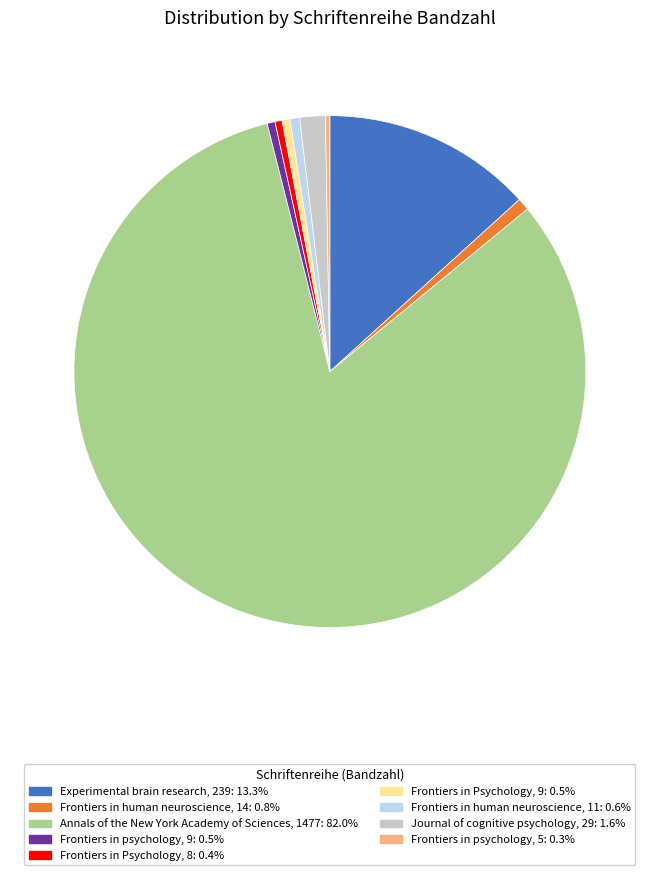

Is the sum of Frontiers in human neuroscience, 14 and Frontiers in Psychology, 8 greater than half?

No